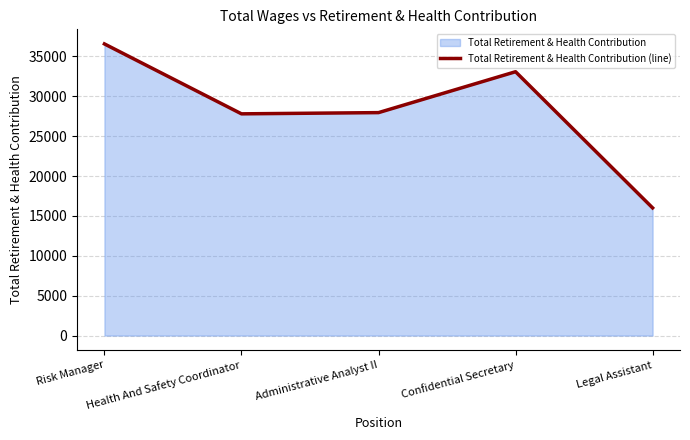

The chart shows a value of 5670 at Health And Safety Coordinator. True or false?

False